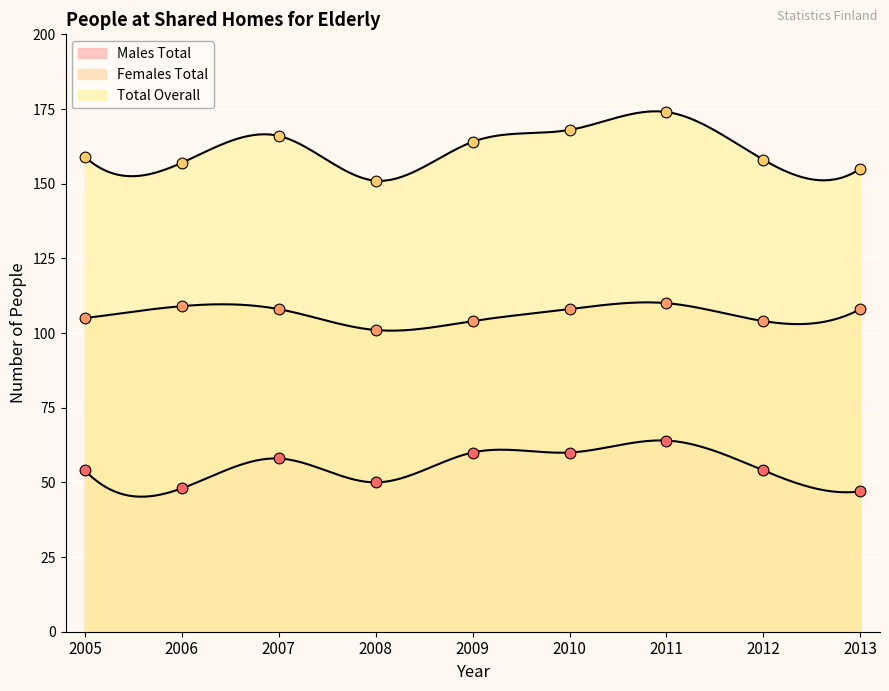

What is the total value across all series at 2007?

332